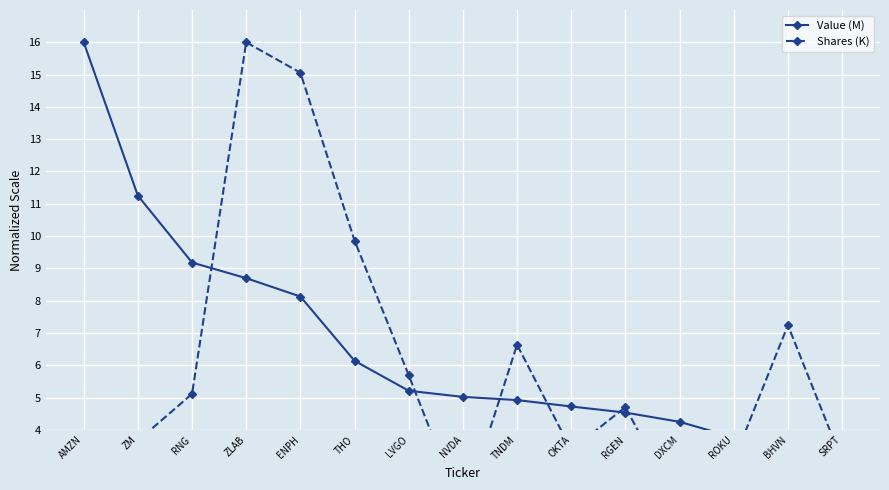

What is the difference between the second highest and minimum values in the Value (M) series?

8.5